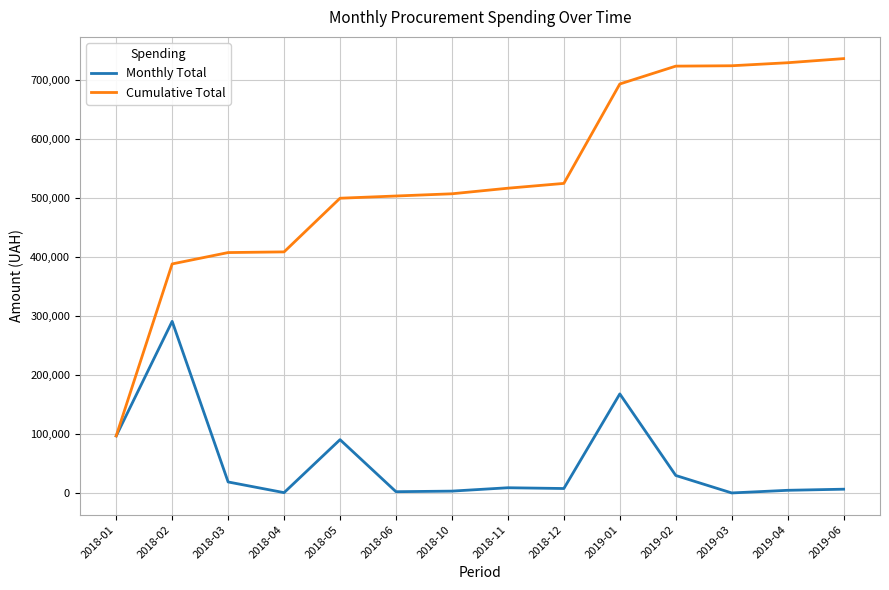

Which category has the highest value in the Monthly Total series?

2018-02